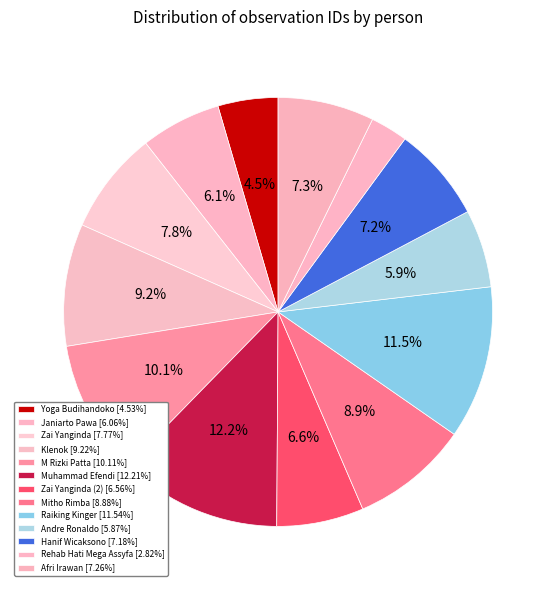

How many slices are in this pie chart?

13